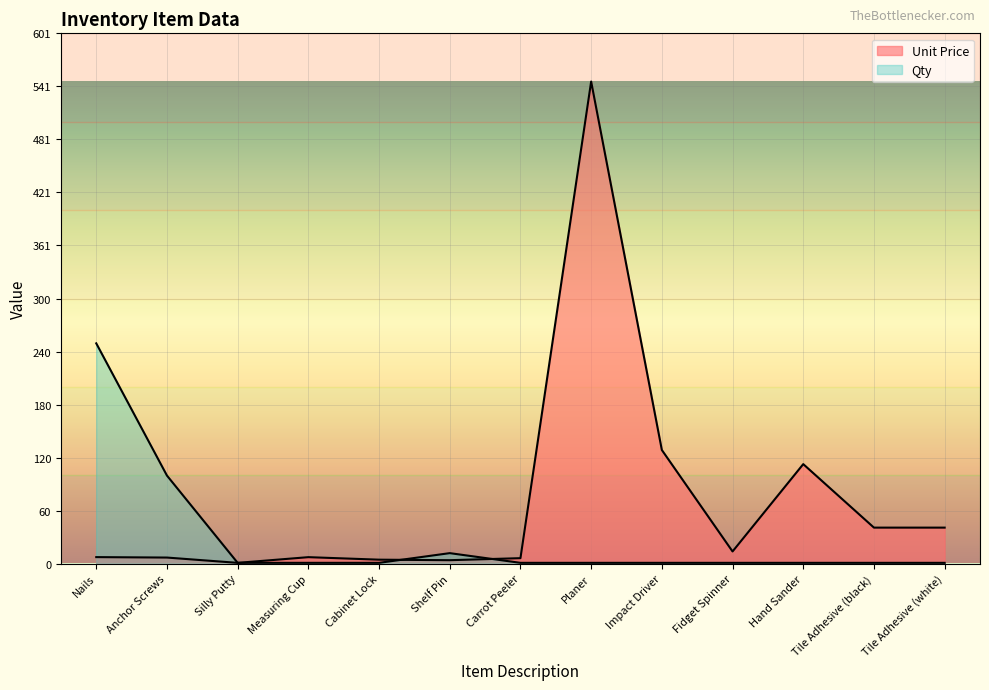

Between Cabinet Lock and Carrot Peeler, which is larger?

Carrot Peeler